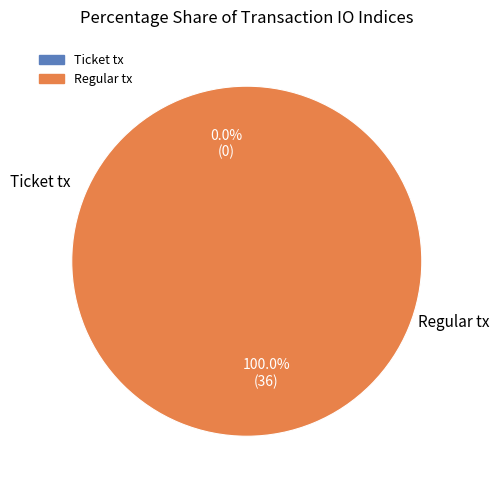

To the nearest percent, what is the difference between the largest and smallest slice percentages?

100%